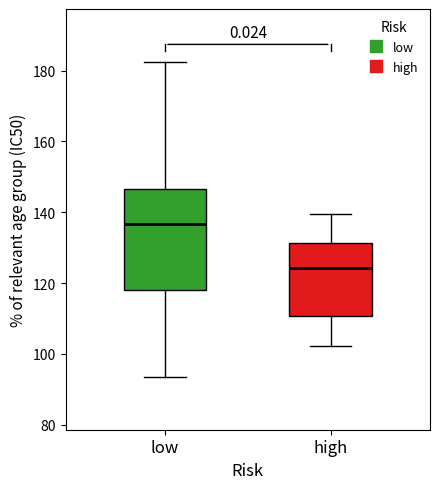

Reading left to right, transcribe this box plot: for each box, give where its median line is, the range the box spans, and where its two whiskers end, as read against the y-axis. The values are not printed on the chart, so give them approximately, as read against the axis.

low: median 136, box 118 to 146, whiskers 94 to 182
high: median 124, box 110 to 132, whiskers 102 to 140